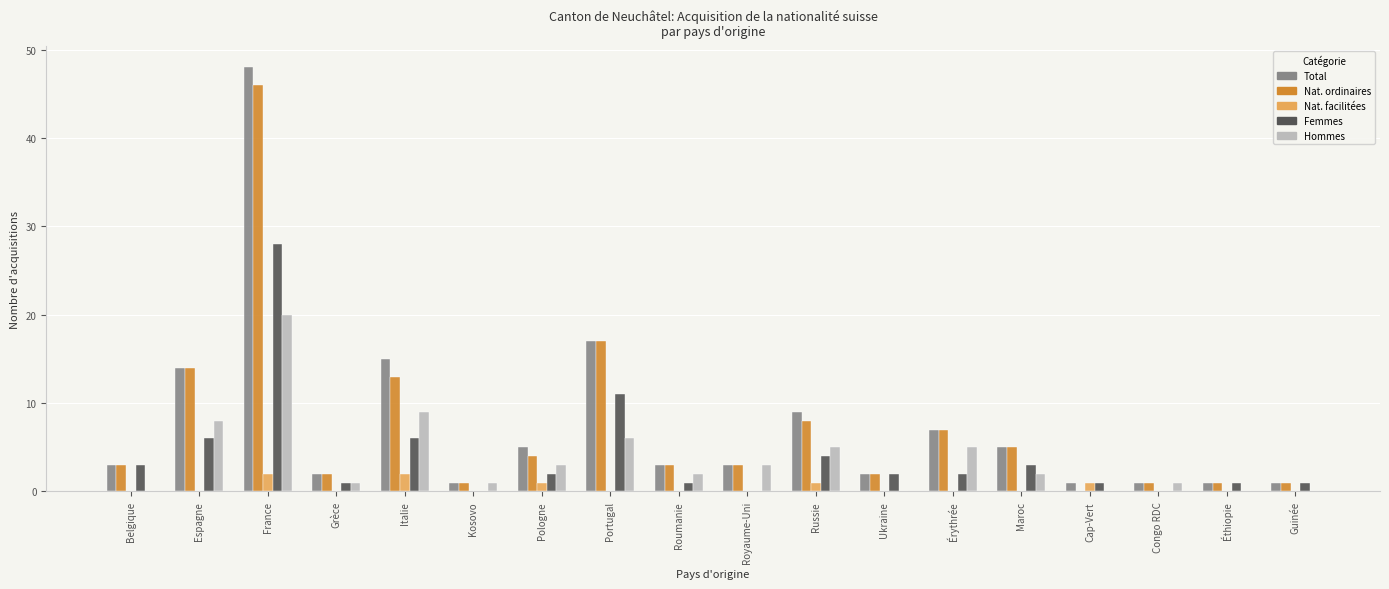

What is the maximum value shown in the chart?

48